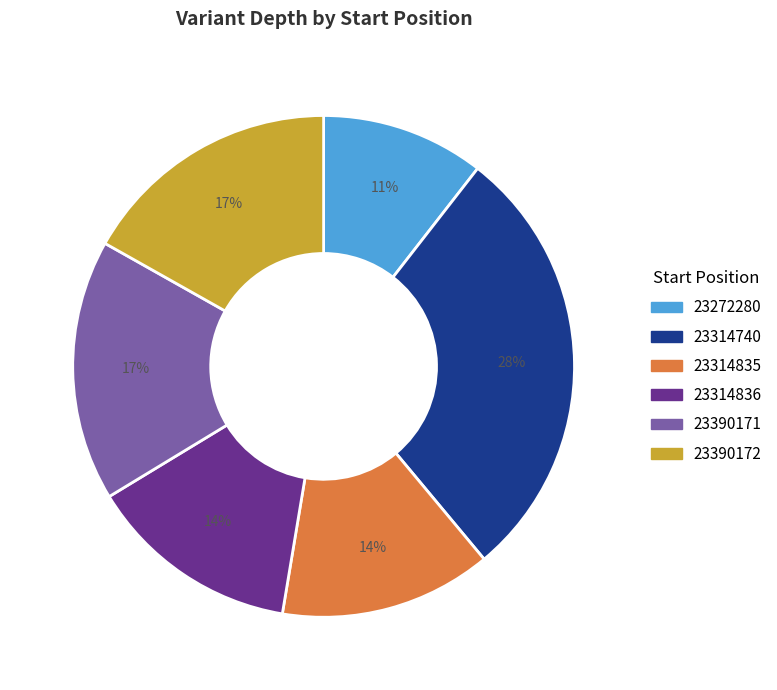

Does any single category account for the majority?

No